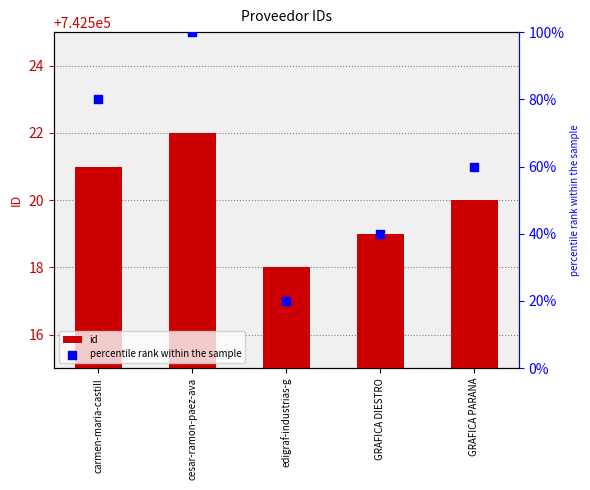

At how many categories does at least one series exceed 220944?

5